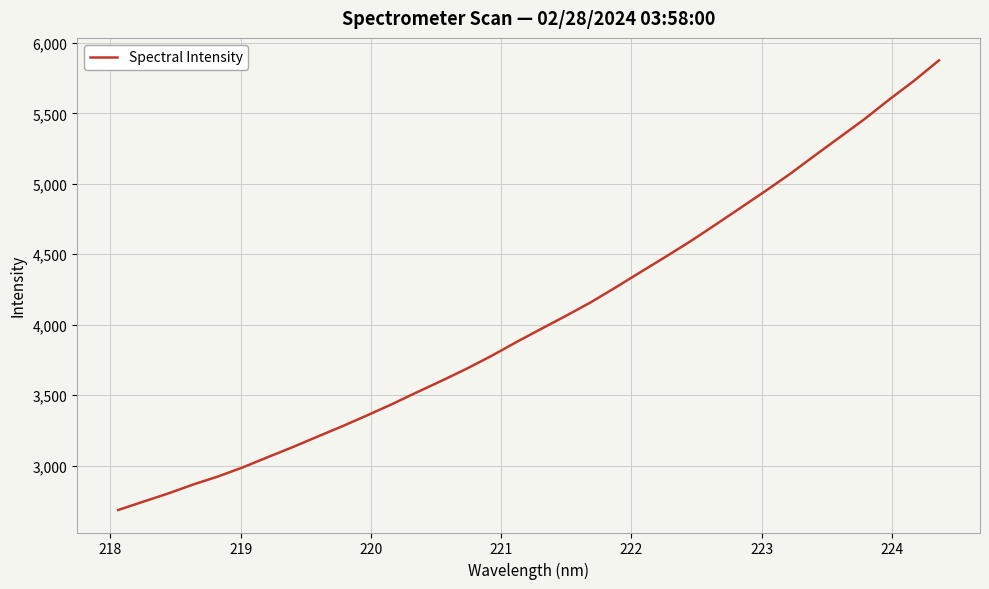

What is the minimum value shown in the chart?

2685.0